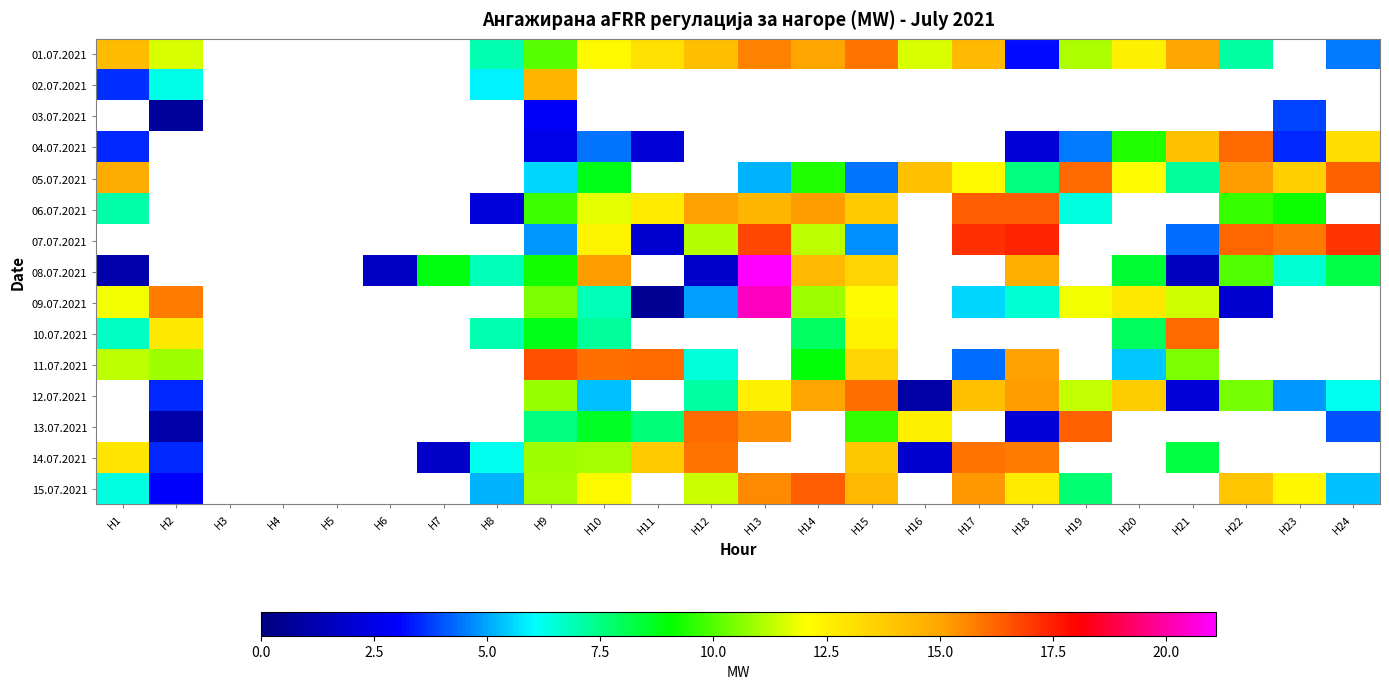

The value of 05.07.2021 at H23 is 13.6. True or false?

True